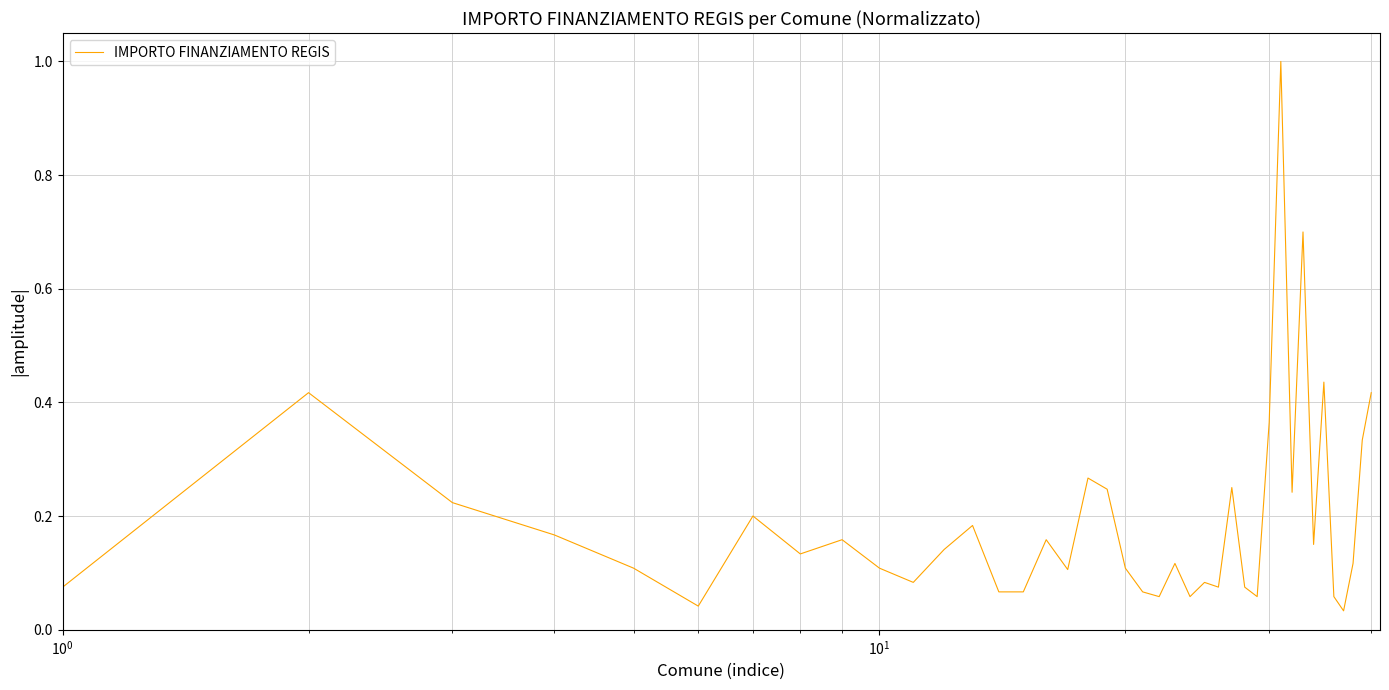

What is the difference between the maximum and minimum values?

1.0